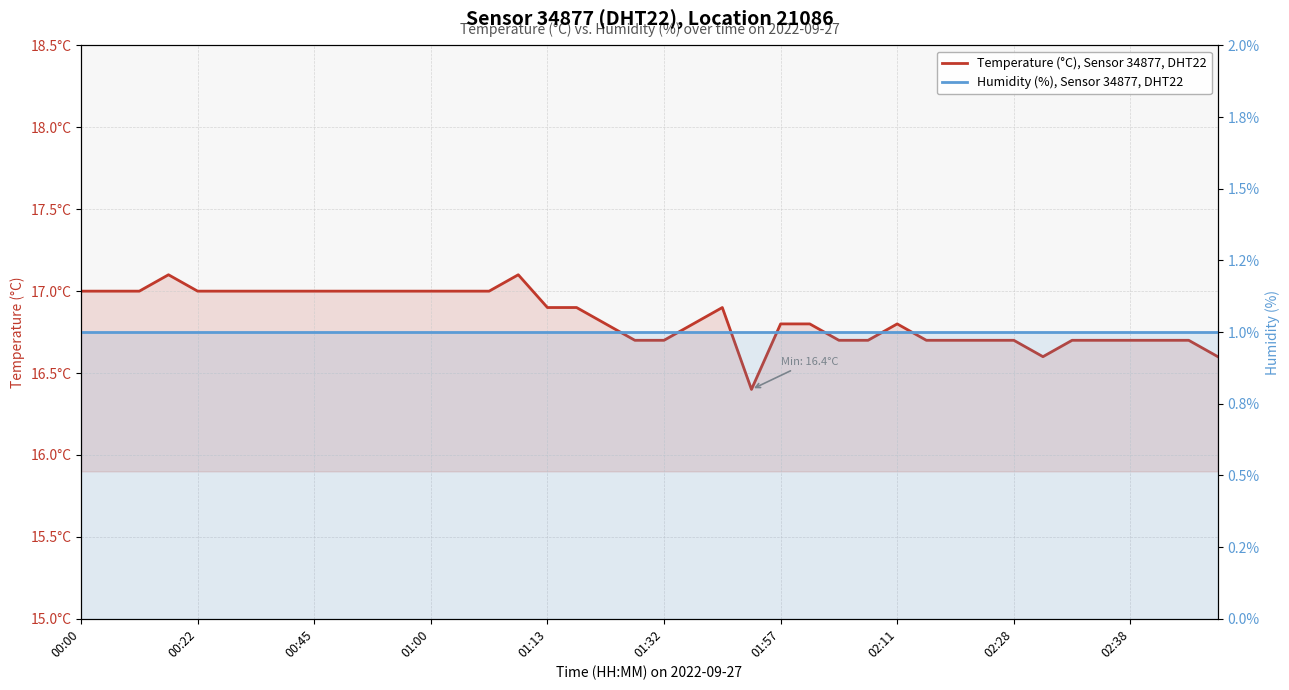

What is the greatest value displayed?

17.1